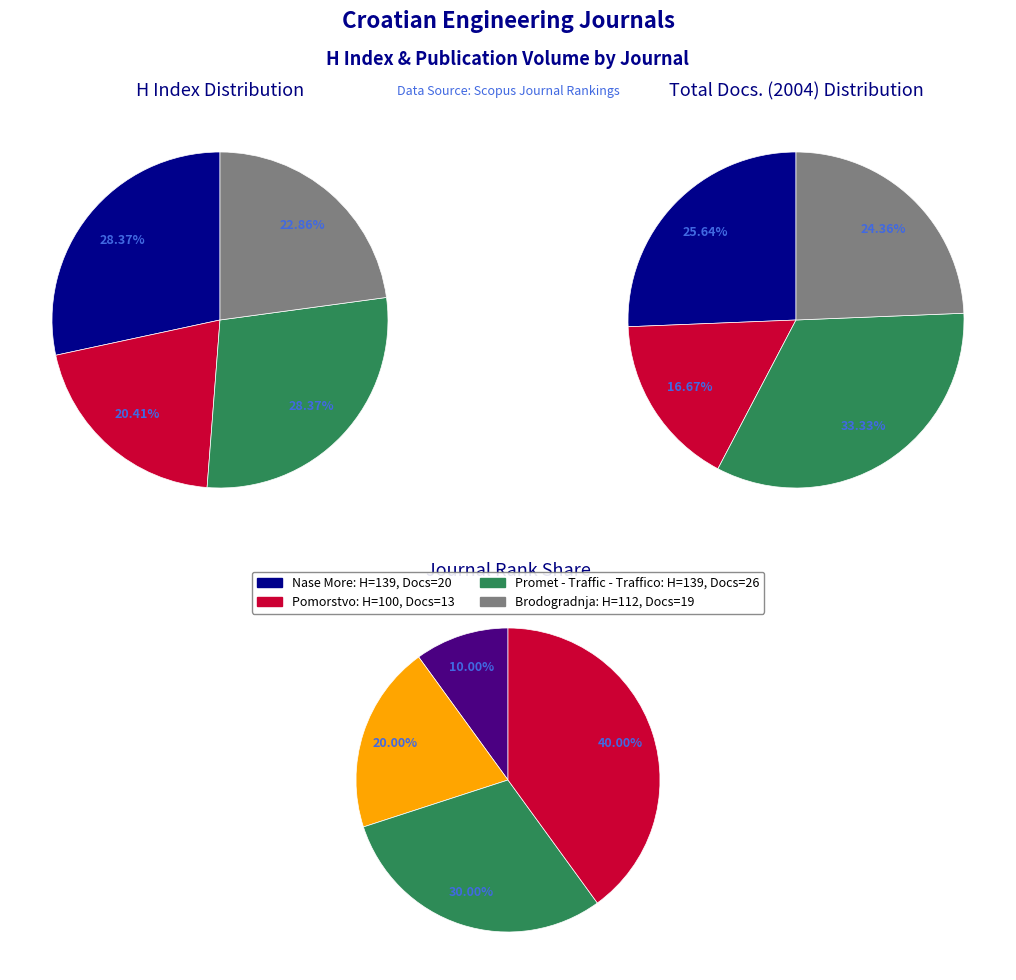

To the nearest percent, what percentage of the pie is Brodogradnja?

24%